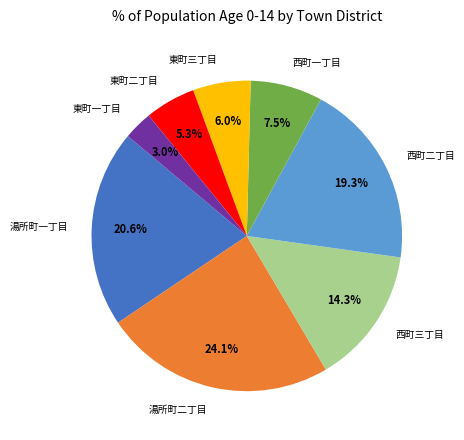

To the nearest percent, what is the combined percentage of 湯所町一丁目 and 湯所町二丁目?

45%